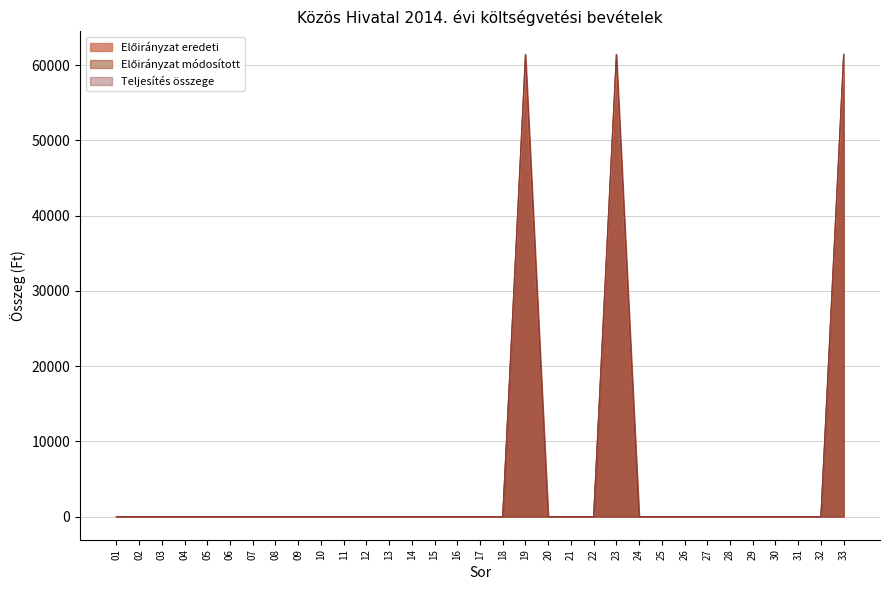

Where is the first local maximum for Előirányzat eredeti?

19